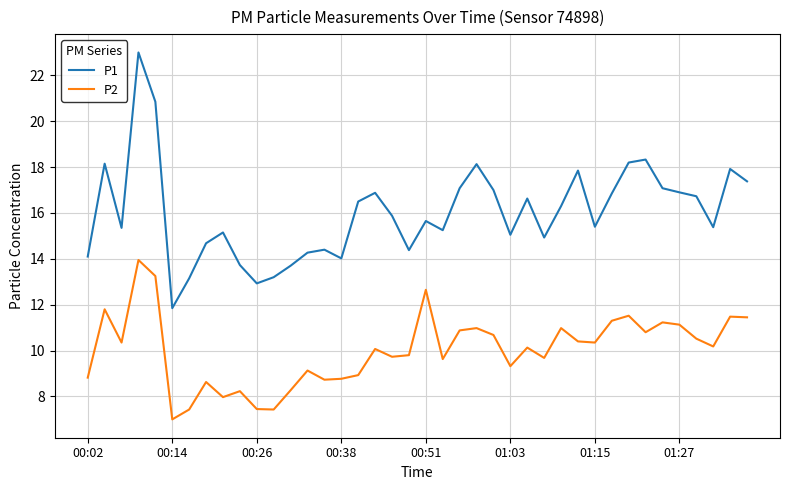

What are all the series names shown in the legend?

P1, P2